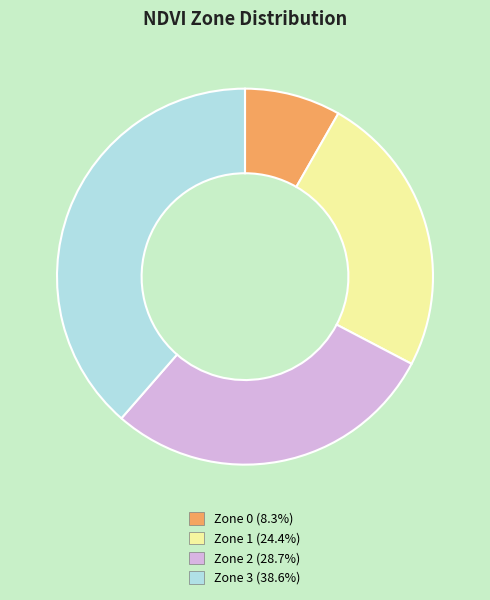

Rank the categories by value from lowest to highest.

Zone 0, Zone 1, Zone 2, Zone 3